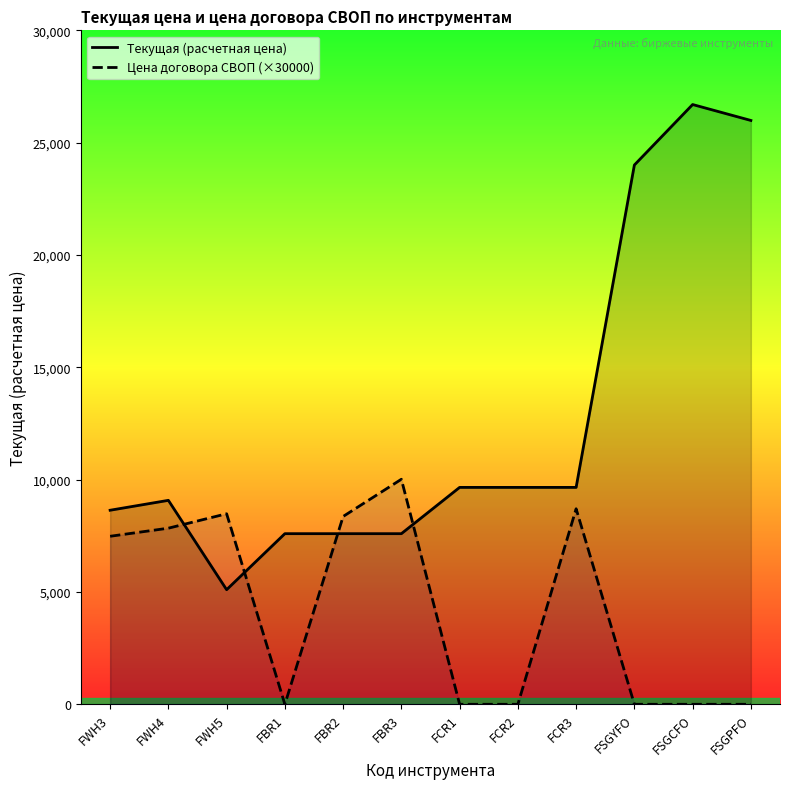

What is the difference between the maximum and minimum values in the Текущая (расчетная цена) series?

21595.6